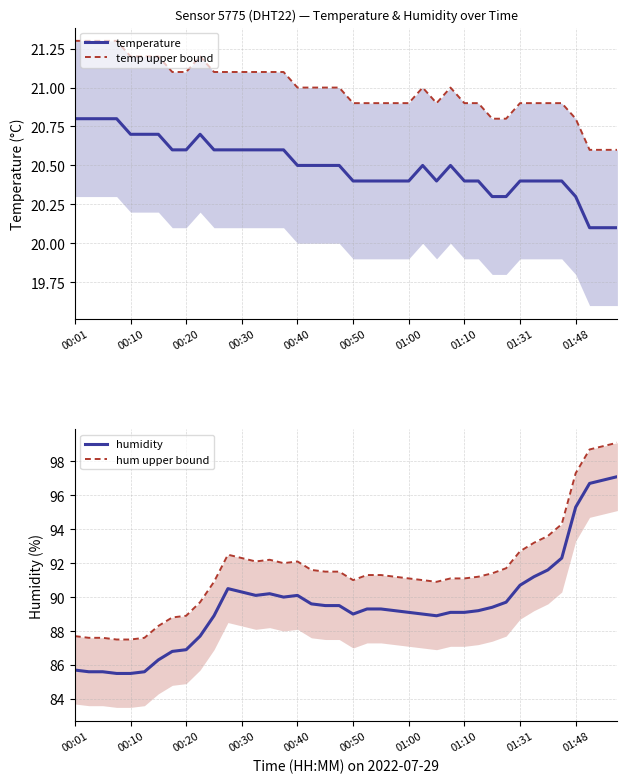

What is the minimum value for humidity?

85.5